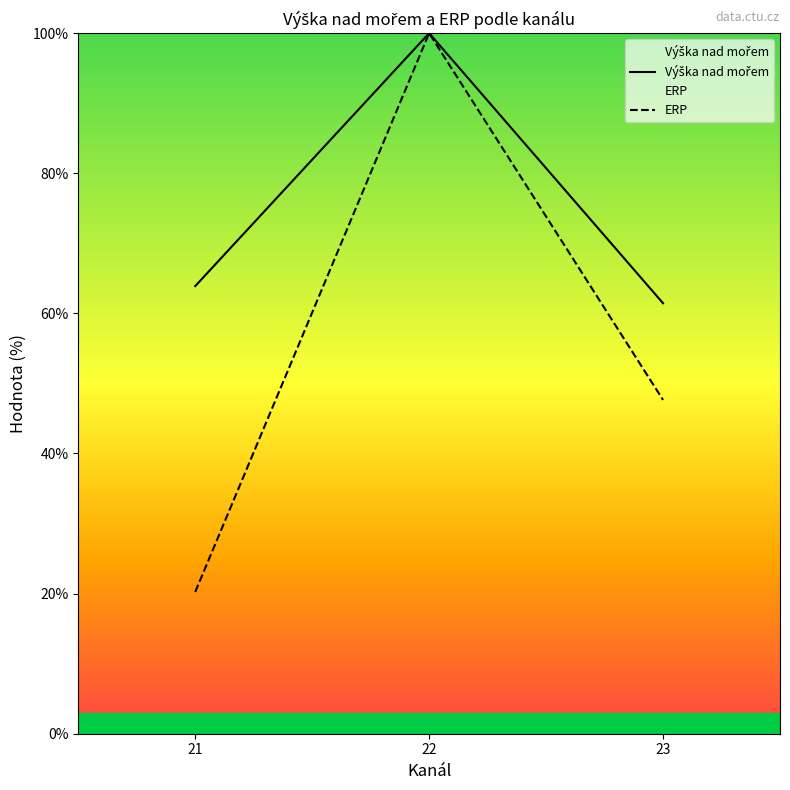

Which series changed the most between 21 and 22?

ERP